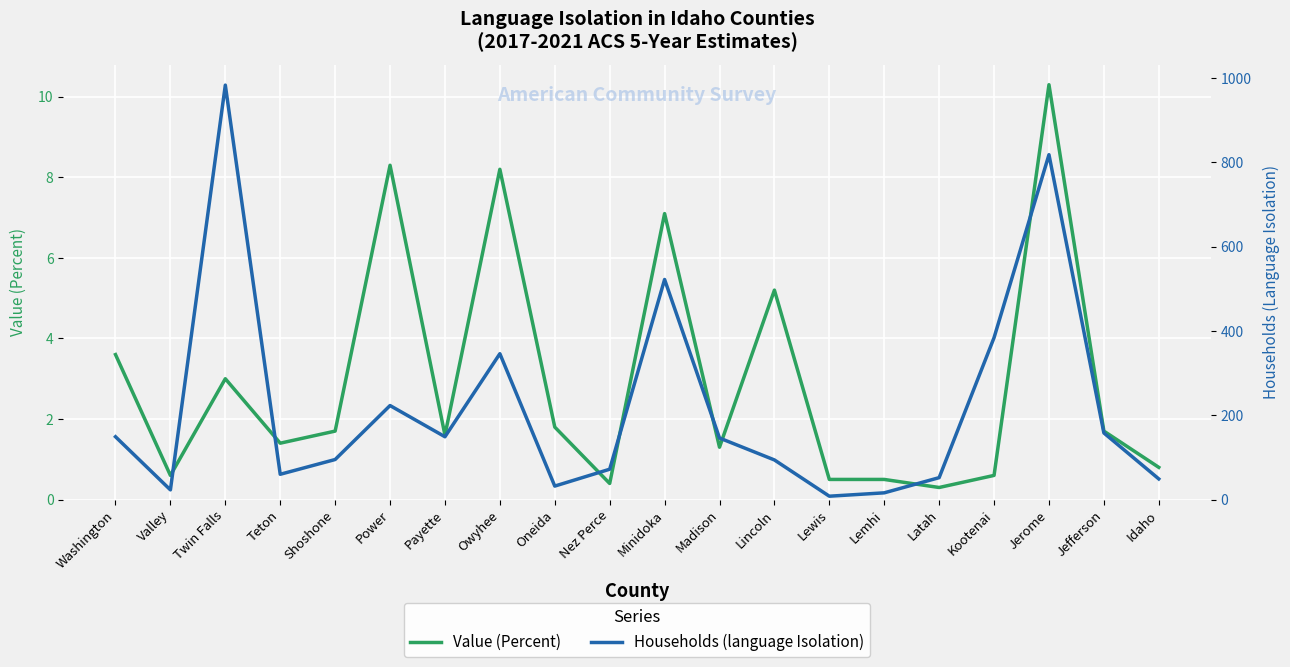

What is the label of the 15th point from the left?

Lemhi